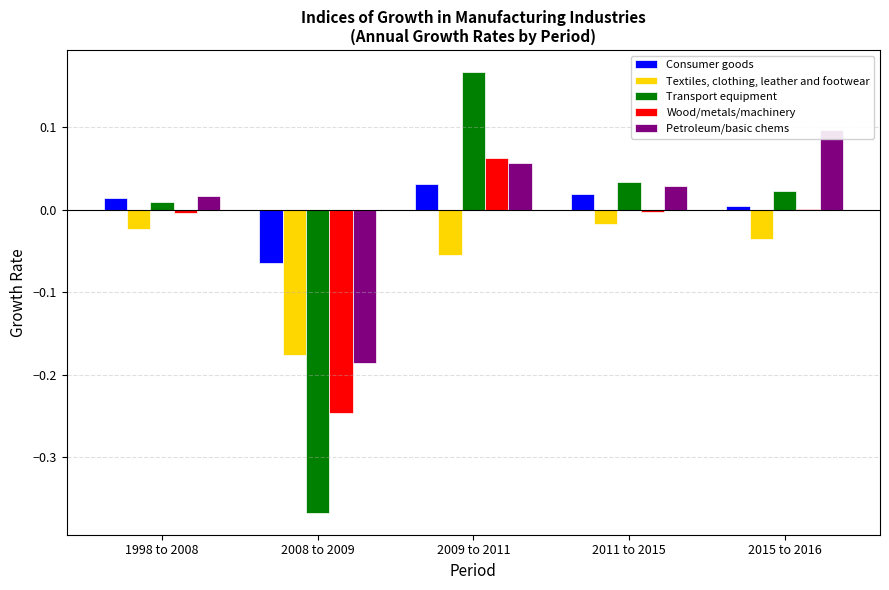

List the series in order of their peak value, highest first.

Transport equipment, Petroleum/basic chems, Wood/metals/machinery, Consumer goods, Textiles, clothing, leather and footwear